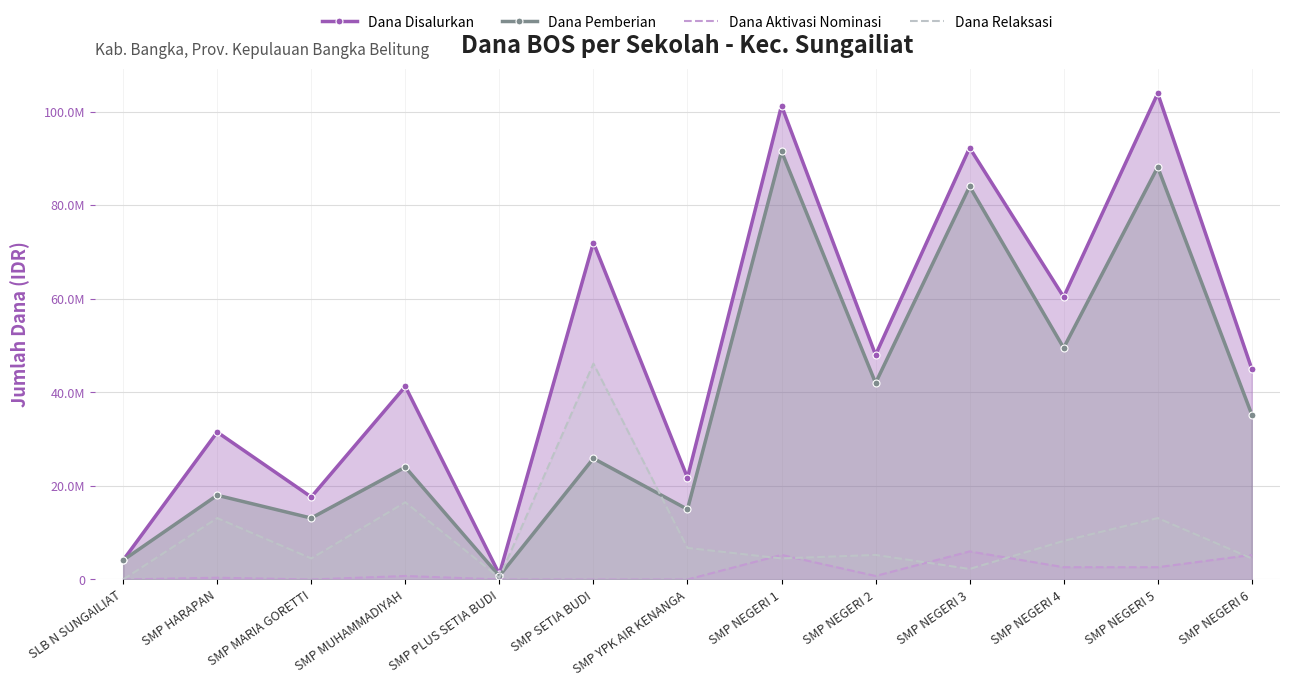

Reading left to right, list all the values displayed in this chart.

Dana Disalurkan: SLB N SUNGAILIAT=4125000	SMP HARAPAN=31500000	SMP MARIA GORETTI=17625000	SMP MUHAMMADIYAH=41250000	SMP PLUS SETIA BUDI=1125000	SMP SETIA BUDI=72000000	SMP YPK AIR KENANGA=21750000	SMP NEGERI 1=101250000	SMP NEGERI 2=48000000	SMP NEGERI 3=92250000	SMP NEGERI 4=60375000	SMP NEGERI 5=103875000	SMP NEGERI 6=45000000
Dana Pemberian: SLB N SUNGAILIAT=4125000	SMP HARAPAN=18000000	SMP MARIA GORETTI=13125000	SMP MUHAMMADIYAH=24000000	SMP PLUS SETIA BUDI=750000	SMP SETIA BUDI=25875000	SMP YPK AIR KENANGA=15000000	SMP NEGERI 1=91500000	SMP NEGERI 2=42000000	SMP NEGERI 3=84000000	SMP NEGERI 4=49500000	SMP NEGERI 5=88125000	SMP NEGERI 6=35250000
Dana Aktivasi Nominasi: SLB N SUNGAILIAT=0	SMP HARAPAN=375000	SMP MARIA GORETTI=0	SMP MUHAMMADIYAH=750000	SMP PLUS SETIA BUDI=0	SMP SETIA BUDI=0	SMP YPK AIR KENANGA=0	SMP NEGERI 1=5250000	SMP NEGERI 2=750000	SMP NEGERI 3=6000000	SMP NEGERI 4=2625000	SMP NEGERI 5=2625000	SMP NEGERI 6=5250000
Dana Relaksasi: SLB N SUNGAILIAT=0	SMP HARAPAN=13125000	SMP MARIA GORETTI=4500000	SMP MUHAMMADIYAH=16500000	SMP PLUS SETIA BUDI=375000	SMP SETIA BUDI=46125000	SMP YPK AIR KENANGA=6750000	SMP NEGERI 1=4500000	SMP NEGERI 2=5250000	SMP NEGERI 3=2250000	SMP NEGERI 4=8250000	SMP NEGERI 5=13125000	SMP NEGERI 6=4500000